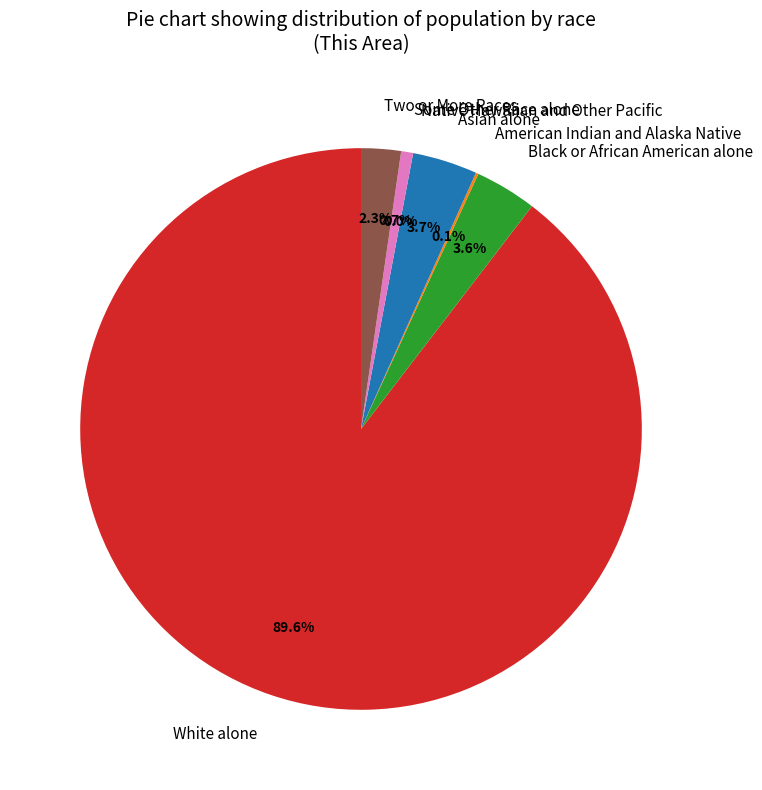

To the nearest percent, what is the combined percentage of American Indian and Alaska Native and Asian alone?

4%